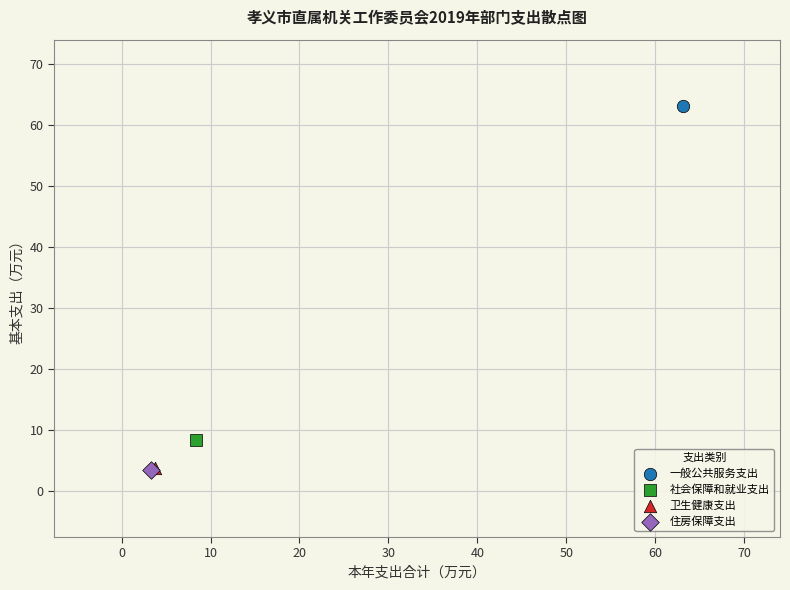

What are all the series names shown in the legend?

一般公共服务支出, 社会保障和就业支出, 卫生健康支出, 住房保障支出